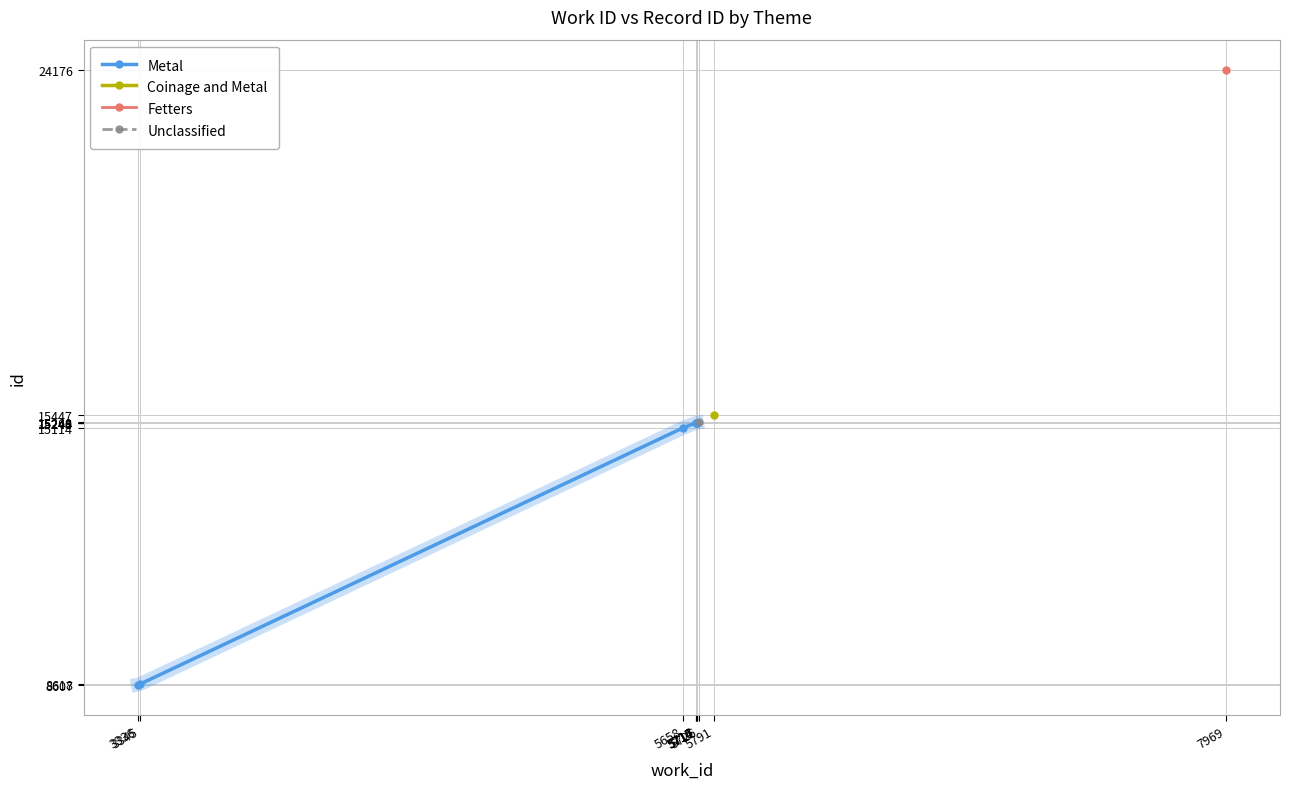

List the labels in order of value, largest first.

5717, 5716, 5715, 5714, 5658, 3345, 3336